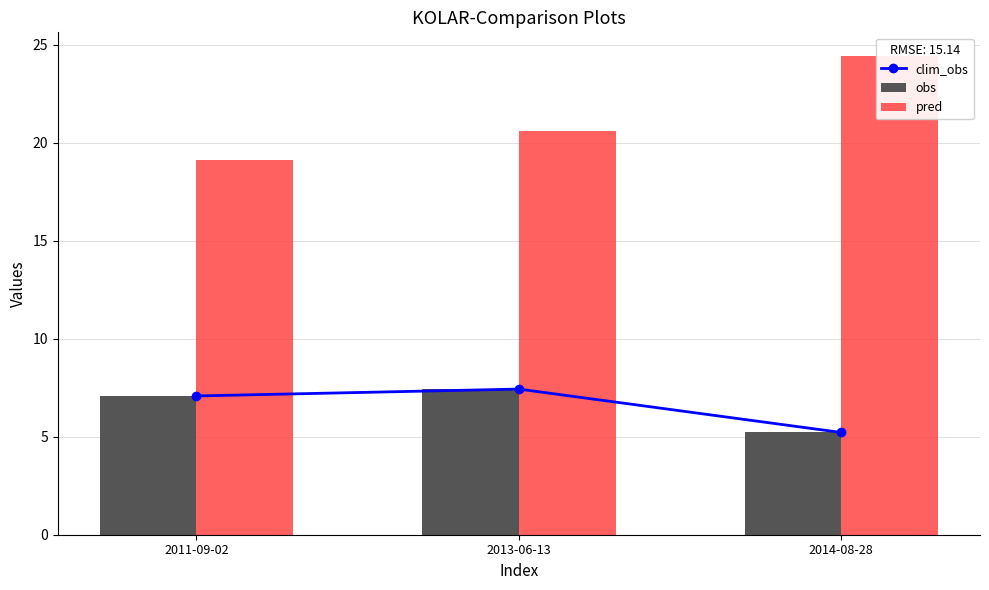

The pred series shows 30.5 at 2011-09-02. True or false?

False